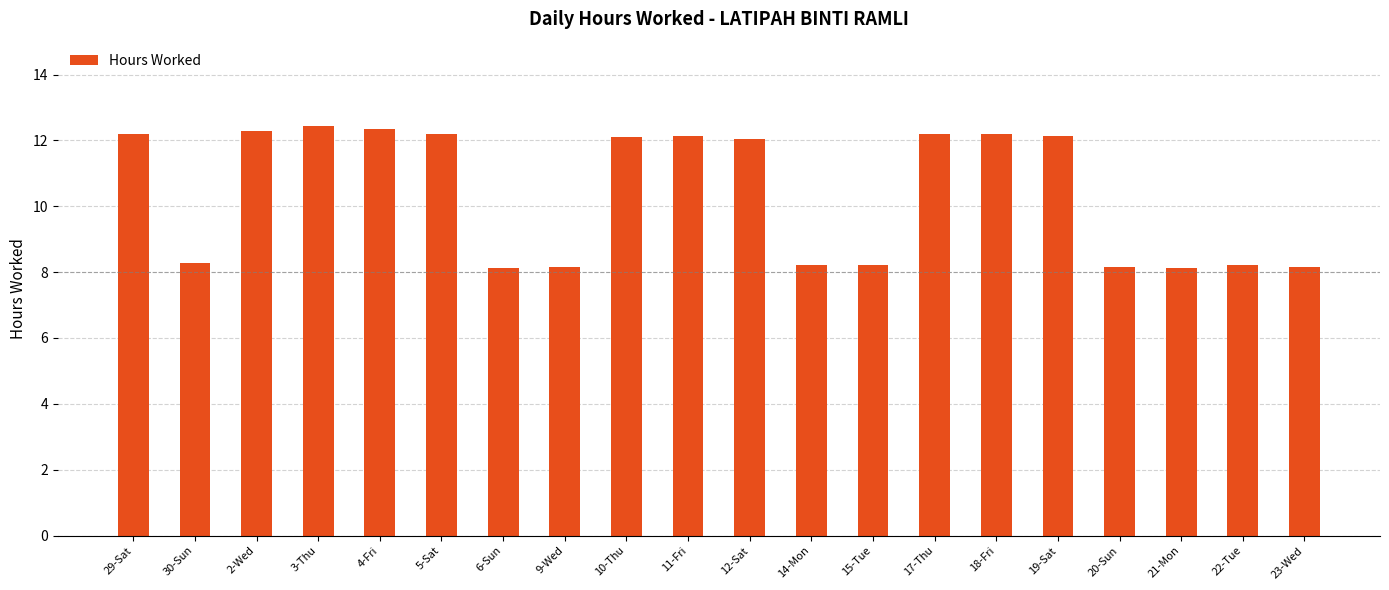

How many distinct data groups are displayed?

1